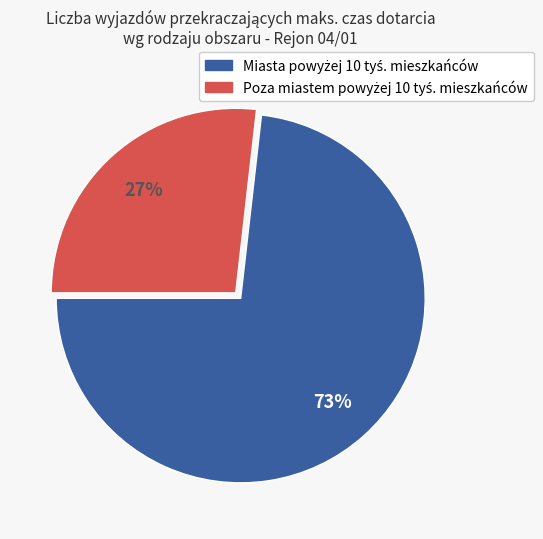

Does any single category account for the majority?

Yes